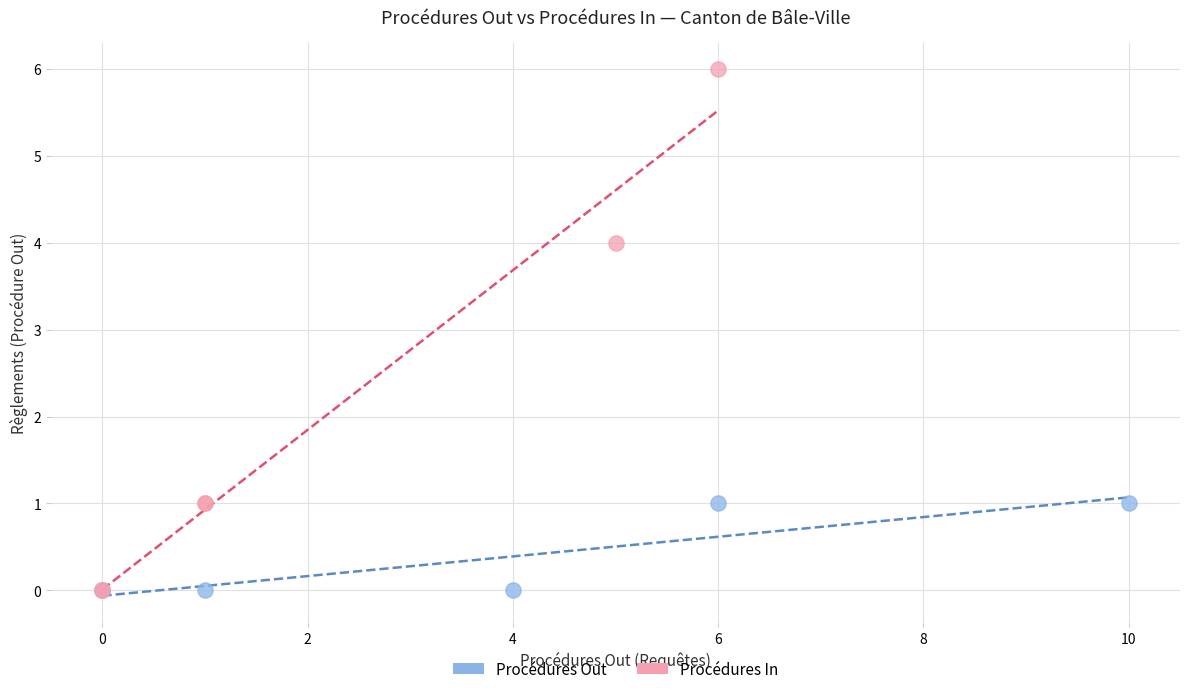

Which series contains the highest Y value?

Procédures In